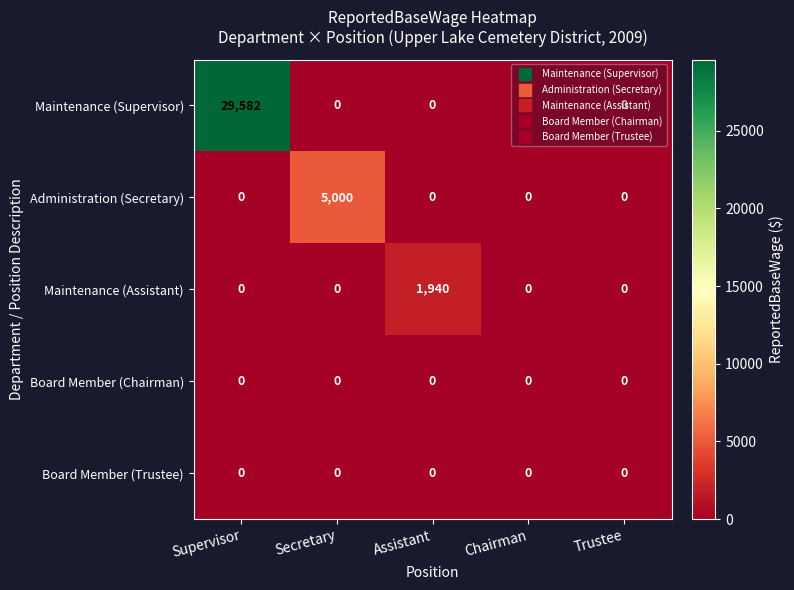

The Maintenance (Supervisor) series shows 43497 at Supervisor. True or false?

False